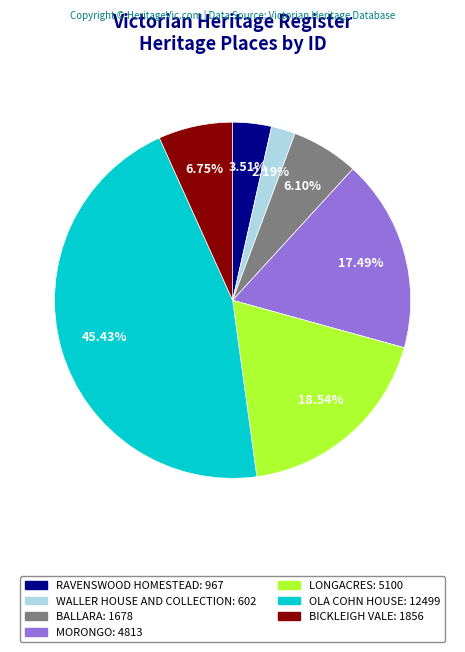

What percentage is the MORONGO slice, to the nearest percent?

17%